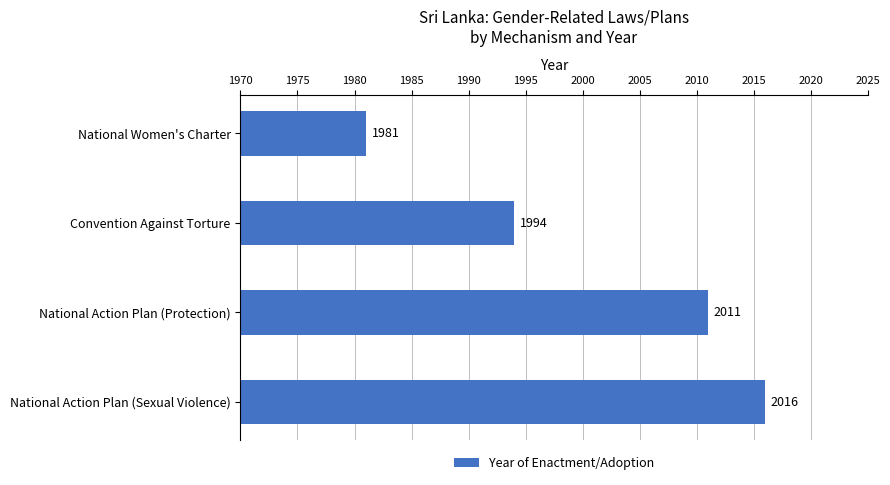

Which label corresponds to the smallest value in the chart?

National Women's Charter